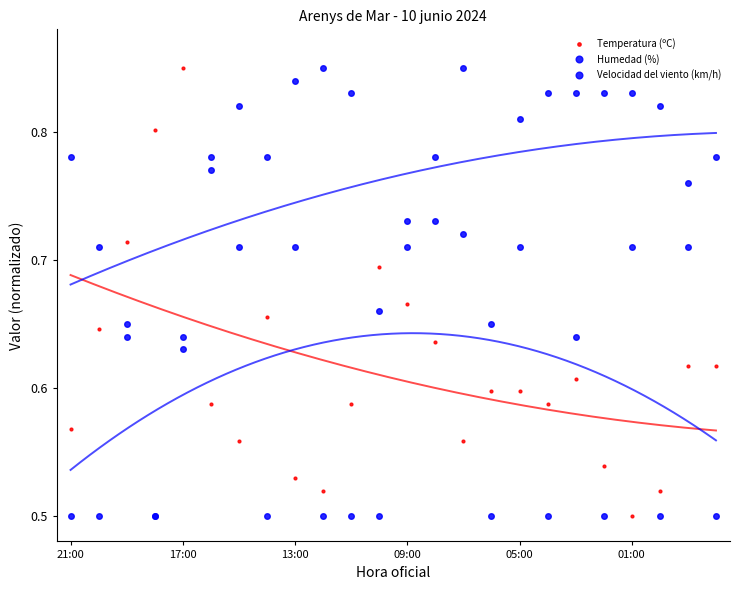

True or false: Humedad (%) and Velocidad del viento (km/h) cross at least once.

True